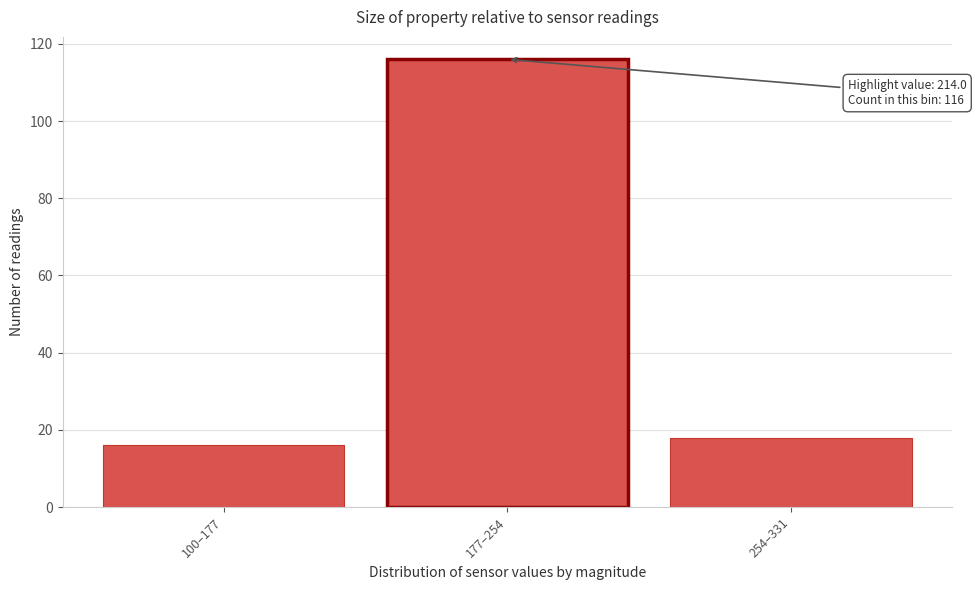

Reading left to right, what are all the values shown in this chart?

100–177=16	177–254=116	254–331=18